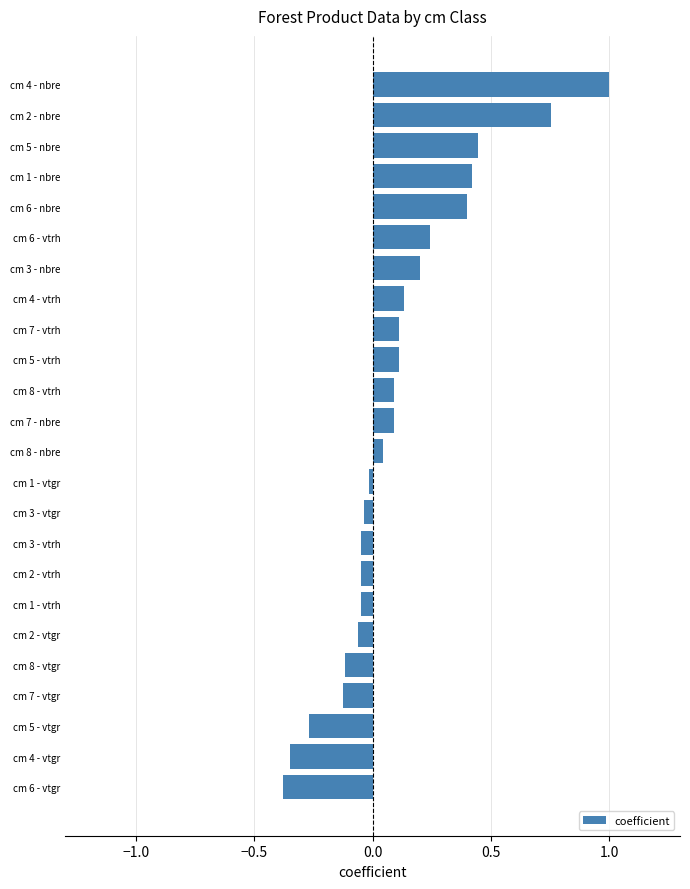

The value at cm 6 - vtgr is -0.4. True or false?

True